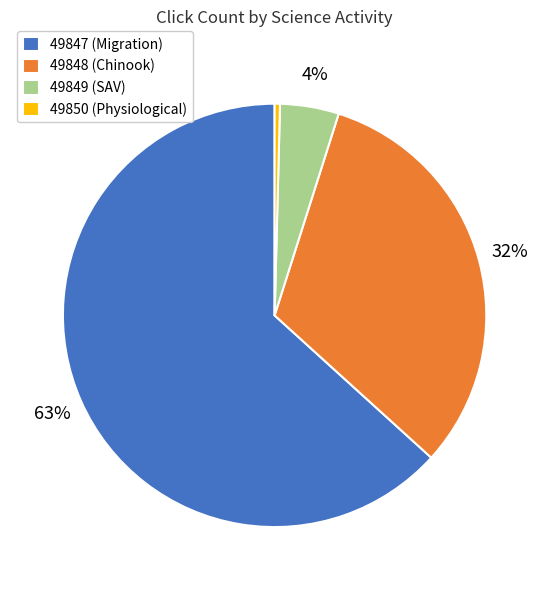

What is the largest slice in the pie chart?

49847 (Migration)